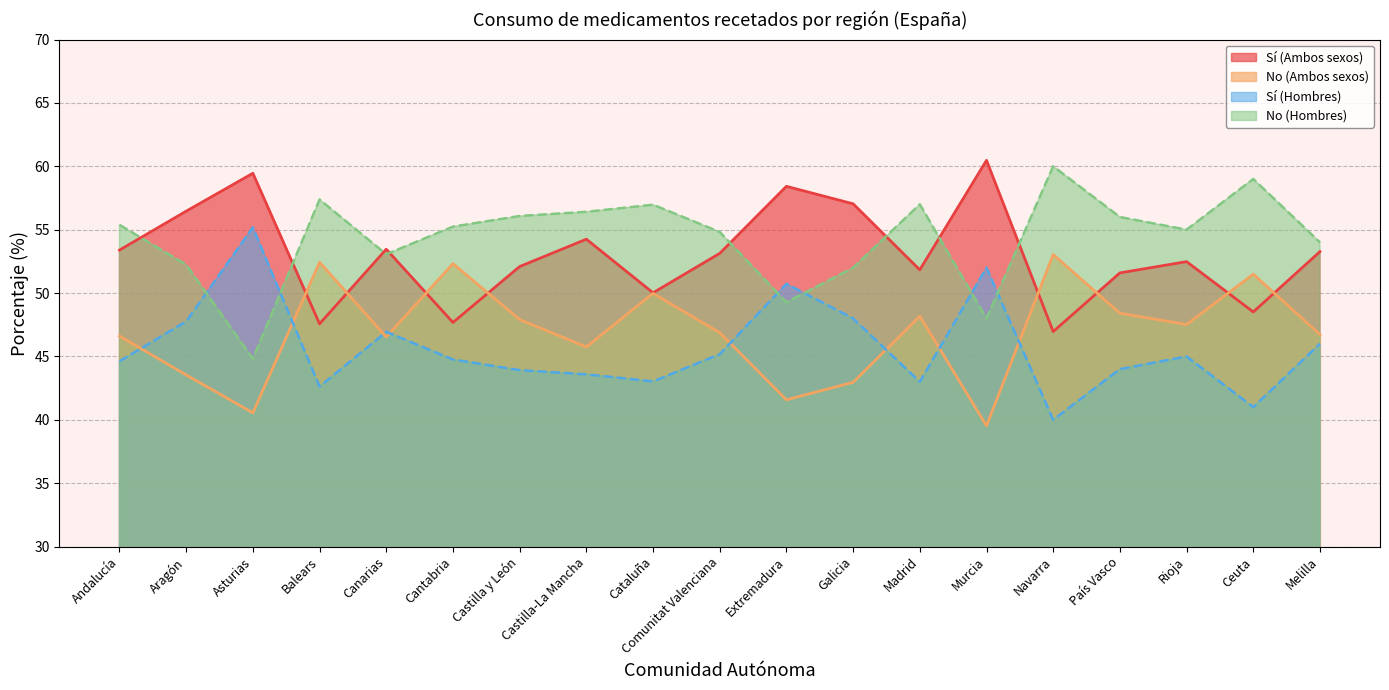

Count the number of categories in the chart.

19